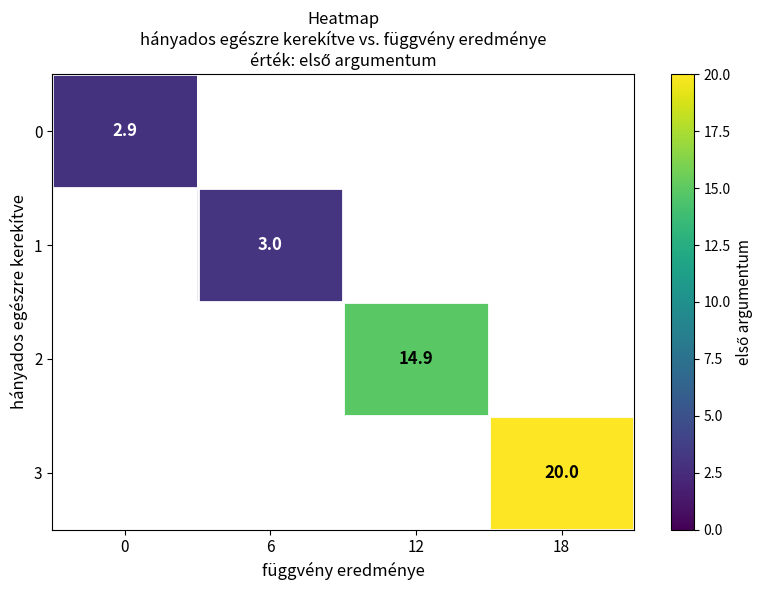

What is the maximum value shown in the chart?

20.0